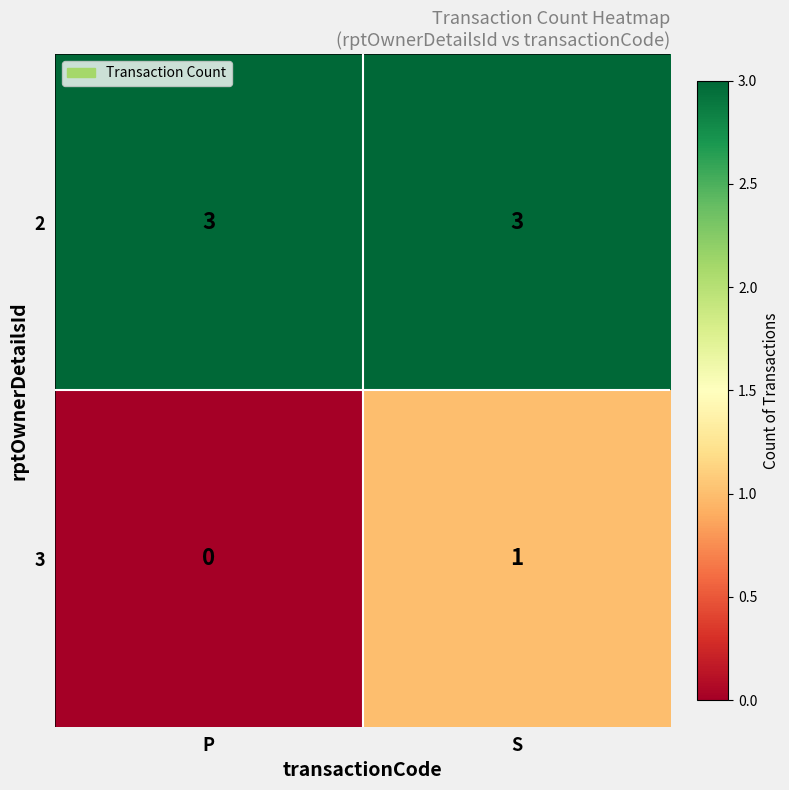

Reading left to right, extract all data points from this chart.

2: P=3	S=3
3: P=0	S=1